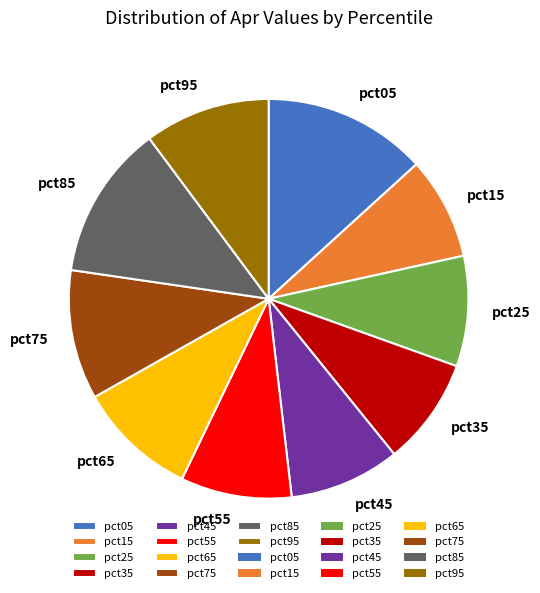

Which has a higher value, pct75 or pct65?

pct75